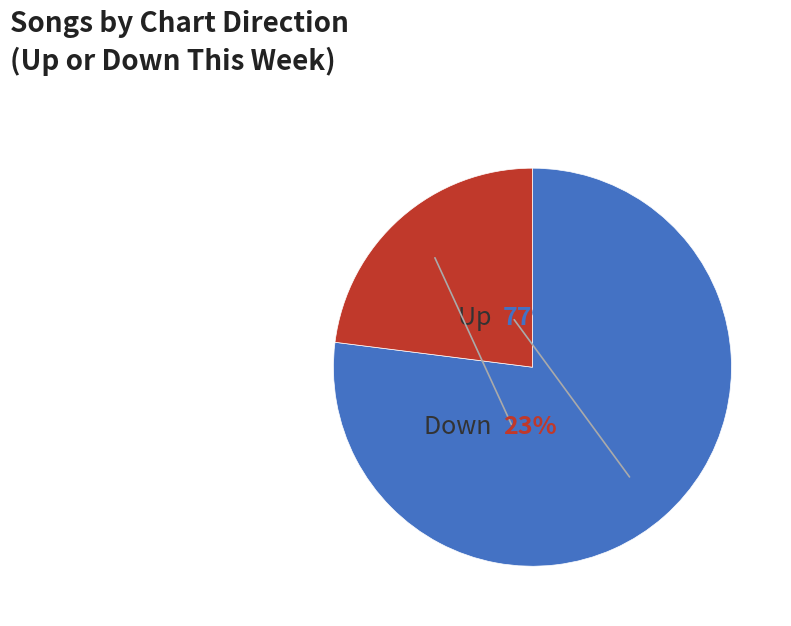

Is down the majority of the pie?

No